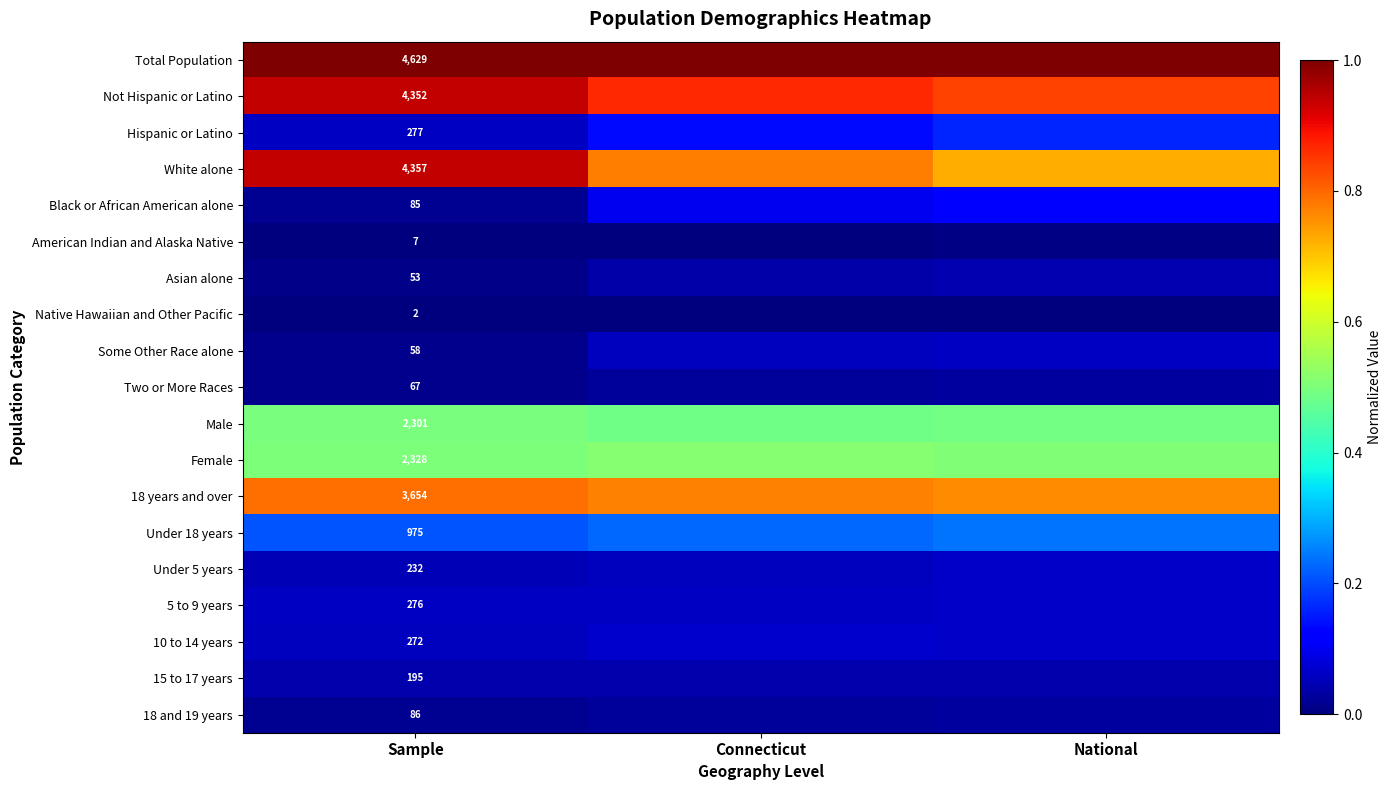

What is the spread (max minus min) of values at Sample?

4627.0